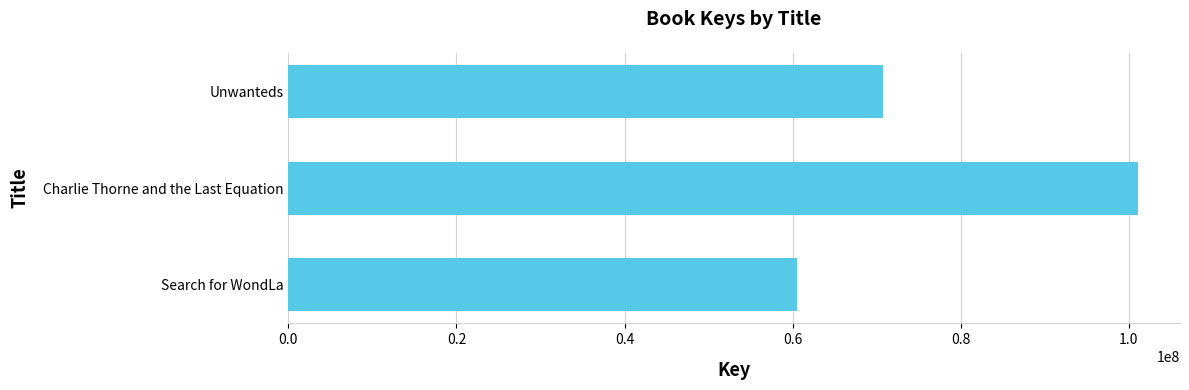

Rank the categories by value from lowest to highest.

Search for WondLa, Unwanteds, Charlie Thorne and the Last Equation